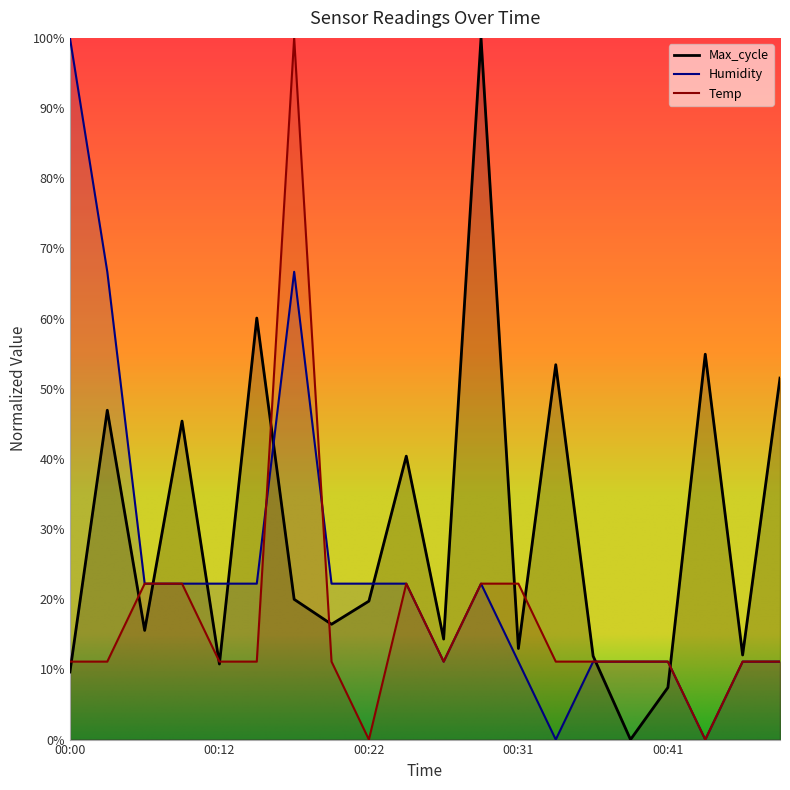

What is the difference between the Max_cycle values at 00:12 and 00:17?

0.1